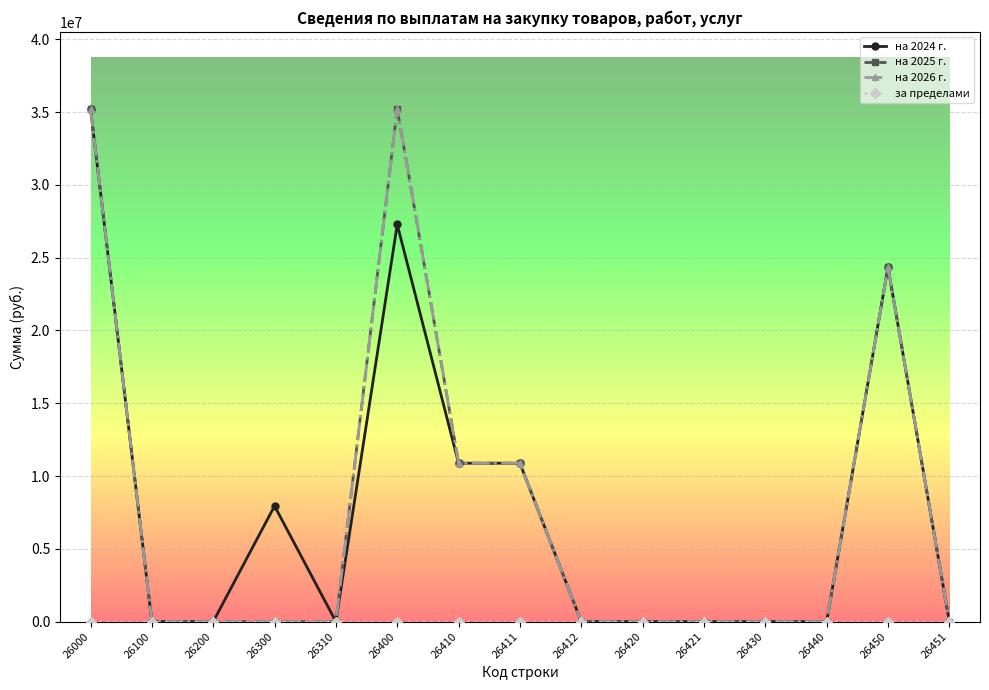

What is the difference between the maximum and minimum values in the на 2026 г. series?

35228500.0